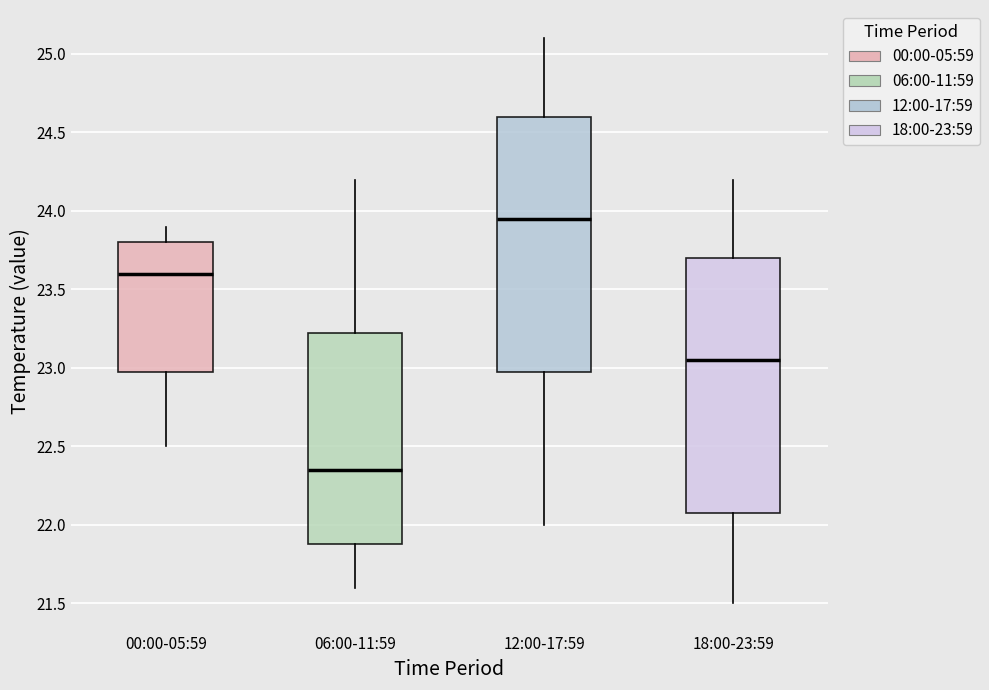

Reading left to right, transcribe this box plot: for each box, give where its median line is, the range the box spans, and where its two whiskers end, as read against the y-axis. The values are not printed on the chart, so give them approximately, as read against the axis.

00:00-05:59: median 23.60, box 23.00 to 23.80, whiskers 22.50 to 23.90
06:00-11:59: median 22.35, box 21.90 to 23.25, whiskers 21.60 to 24.20
12:00-17:59: median 23.95, box 23.00 to 24.60, whiskers 22.00 to 25.10
18:00-23:59: median 23.05, box 22.10 to 23.70, whiskers 21.50 to 24.20